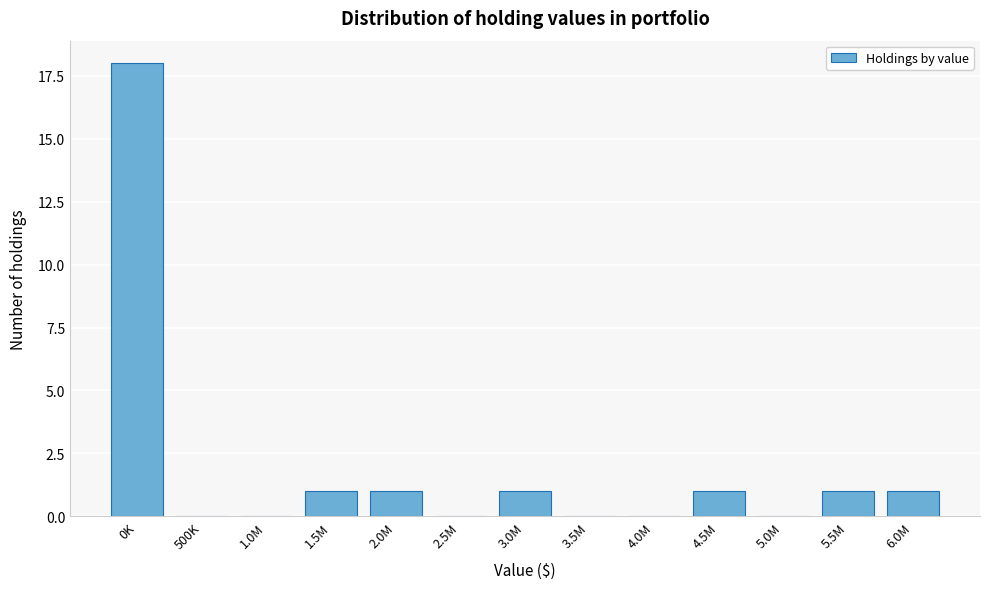

Reading left to right, transcribe all the data shown in this chart.

0K=18	500K=0	1.0M=0	1.5M=1	2.0M=1	2.5M=0	3.0M=1	3.5M=0	4.0M=0	4.5M=1	5.0M=0	5.5M=1	6.0M=1